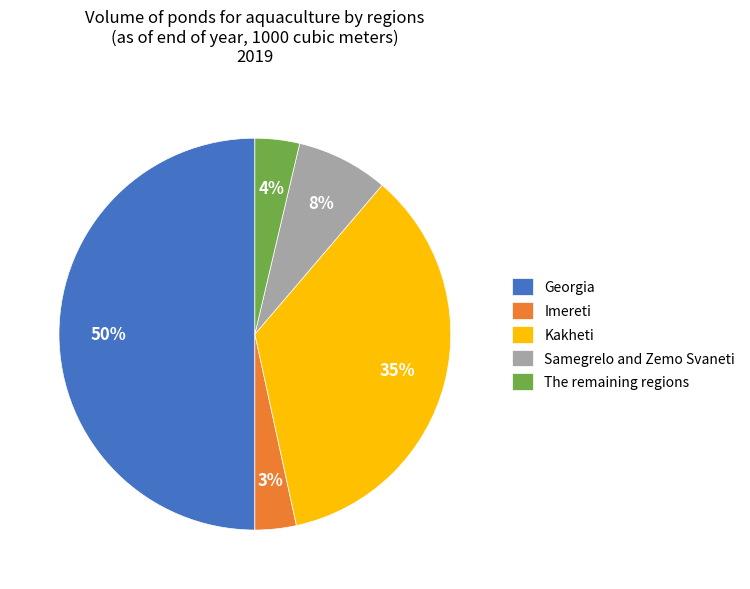

How many slices are in this pie chart?

5